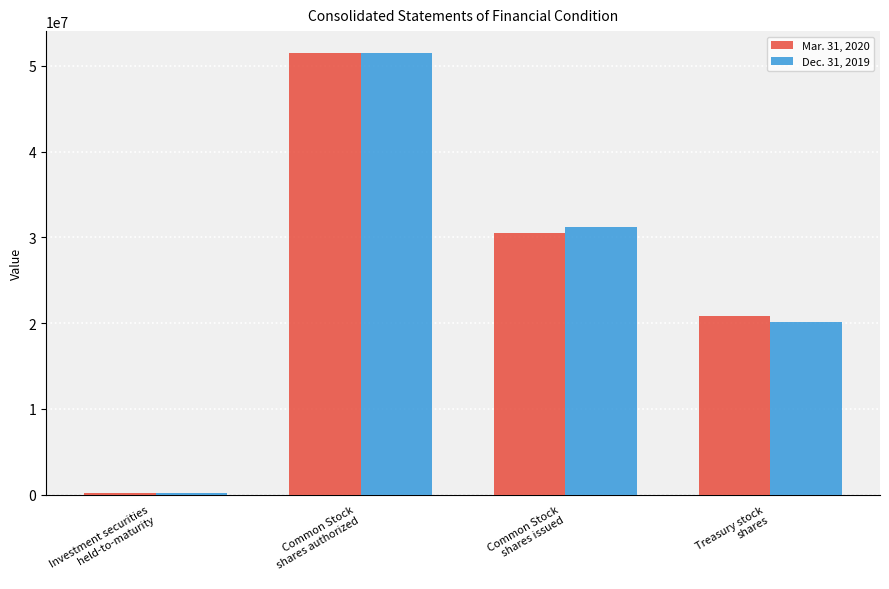

Reading right to left, what are all the values shown in this chart?

Mar. 31, 2020: Treasury stock
shares=20883923	Common Stock
shares issued=30483361	Common Stock
shares authorized=51487907	Investment securities
held-to-maturity=197597
Dec. 31, 2019: Treasury stock
shares=20189082	Common Stock
shares issued=31176627	Common Stock
shares authorized=51487907	Investment securities
held-to-maturity=183741